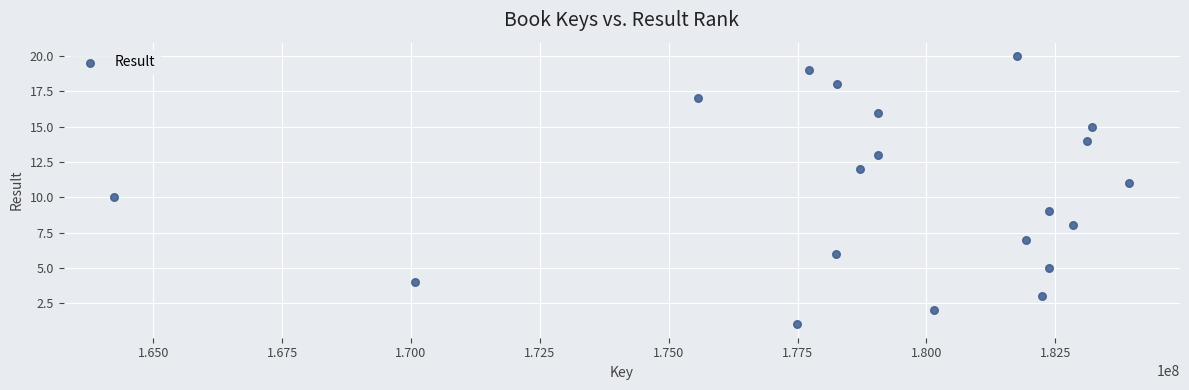

What is the range of X values (max minus min)?

19687315